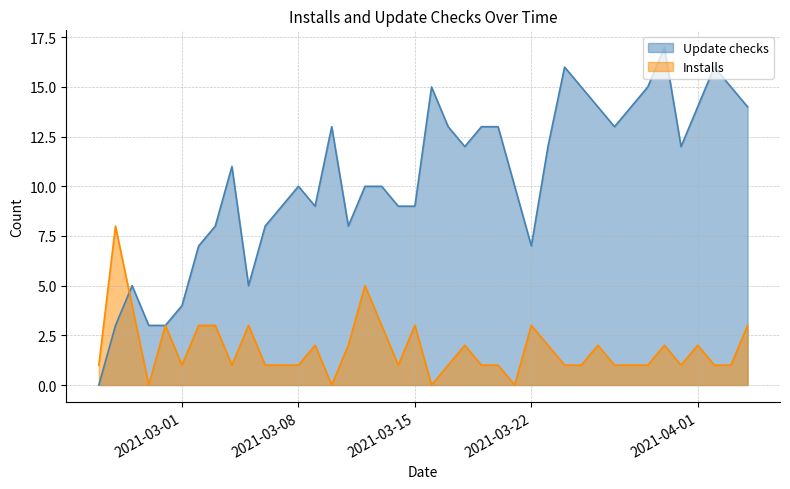

Reading left to right, extract all data points from this chart.

Update checks: 2021-02-24=0	2021-02-25=3	2021-02-26=5	2021-02-27=3	2021-02-28=3	2021-03-01=4	2021-03-02=7	2021-03-03=8	2021-03-04=11	2021-03-05=5	2021-03-06=8	2021-03-07=9	2021-03-08=10	2021-03-09=9	2021-03-10=13	2021-03-11=8	2021-03-12=10	2021-03-13=10	2021-03-14=9	2021-03-15=9	2021-03-16=15	2021-03-17=13	2021-03-18=12	2021-03-19=13	2021-03-20=13	2021-03-21=10	2021-03-22=7	2021-03-23=12	2021-03-24=16	2021-03-25=15	2021-03-26=14	2021-03-27=13	2021-03-28=14	2021-03-29=15	2021-03-30=17	2021-03-31=12	2021-04-01=14	2021-04-02=16	2021-04-03=15	2021-04-04=14
Installs: 2021-02-24=1	2021-02-25=8	2021-02-26=4	2021-02-27=0	2021-02-28=3	2021-03-01=1	2021-03-02=3	2021-03-03=3	2021-03-04=1	2021-03-05=3	2021-03-06=1	2021-03-07=1	2021-03-08=1	2021-03-09=2	2021-03-10=0	2021-03-11=2	2021-03-12=5	2021-03-13=3	2021-03-14=1	2021-03-15=3	2021-03-16=0	2021-03-17=1	2021-03-18=2	2021-03-19=1	2021-03-20=1	2021-03-21=0	2021-03-22=3	2021-03-23=2	2021-03-24=1	2021-03-25=1	2021-03-26=2	2021-03-27=1	2021-03-28=1	2021-03-29=1	2021-03-30=2	2021-03-31=1	2021-04-01=2	2021-04-02=1	2021-04-03=1	2021-04-04=3